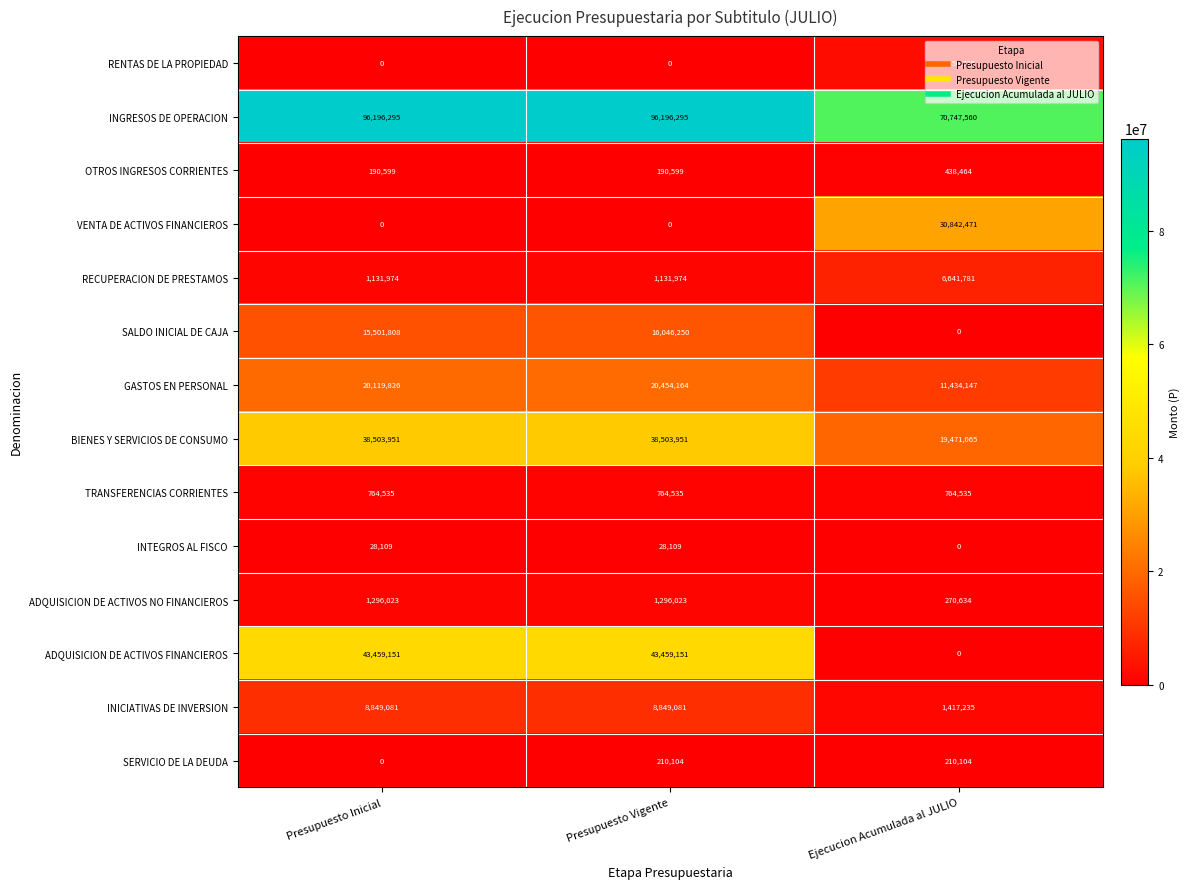

Rank the series by their maximum value, from lowest to highest.

INTEGROS AL FISCO, SERVICIO DE LA DEUDA, OTROS INGRESOS CORRIENTES, TRANSFERENCIAS CORRIENTES, ADQUISICION DE ACTIVOS NO FINANCIEROS, RENTAS DE LA PROPIEDAD, RECUPERACION DE PRESTAMOS, INICIATIVAS DE INVERSION, SALDO INICIAL DE CAJA, GASTOS EN PERSONAL, VENTA DE ACTIVOS FINANCIEROS, BIENES Y SERVICIOS DE CONSUMO, ADQUISICION DE ACTIVOS FINANCIEROS, INGRESOS DE OPERACION